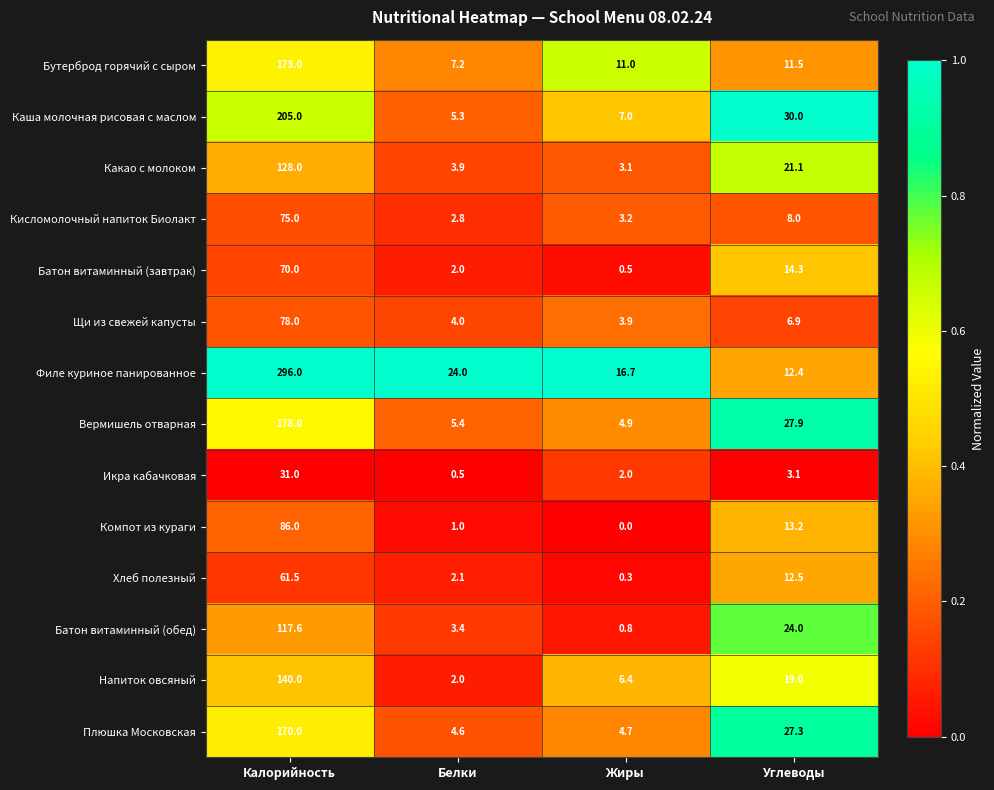

At Углеводы, list the series in order from smallest to largest.

Икра кабачковая, Щи из свежей капусты, Кисломолочный напиток Биолакт, Бутерброд горячий с сыром, Филе куриное панированное, Хлеб полезный, Компот из кураги, Батон витаминный (завтрак), Напиток овсяный, Какао с молоком, Батон витаминный (обед), Плюшка Московская, Вермишель отварная, Каша молочная рисовая с маслом